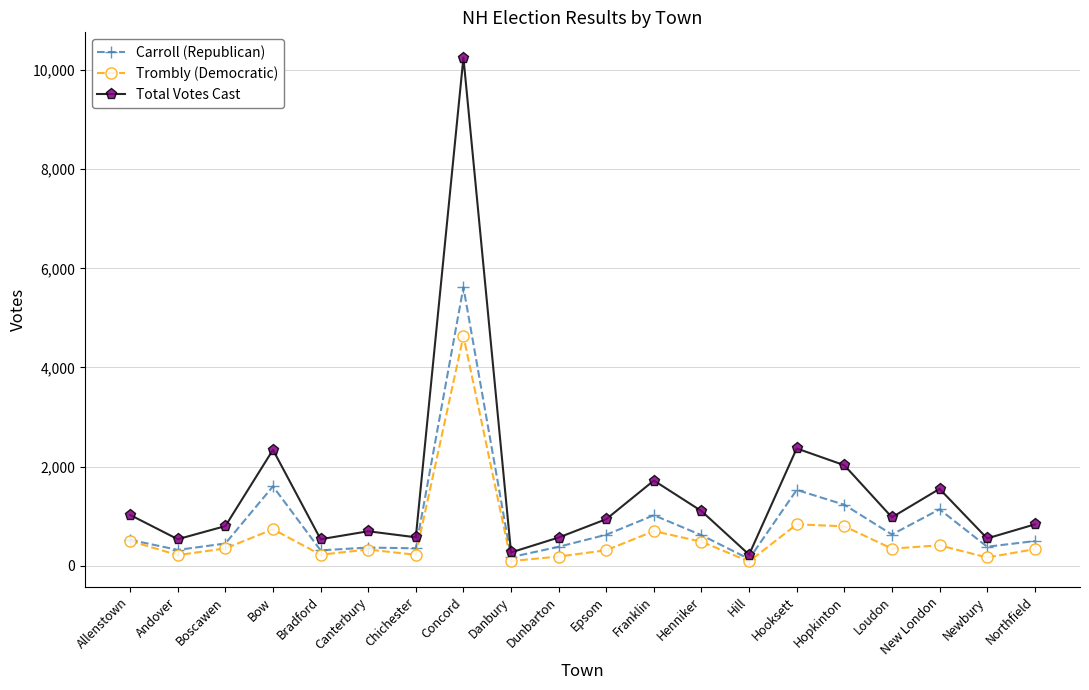

What position from the right is New London?

3